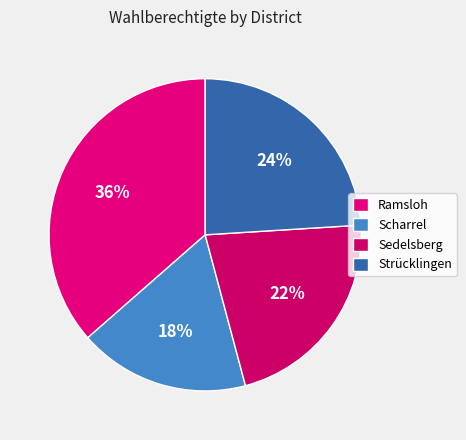

Which slice is the smallest?

Scharrel